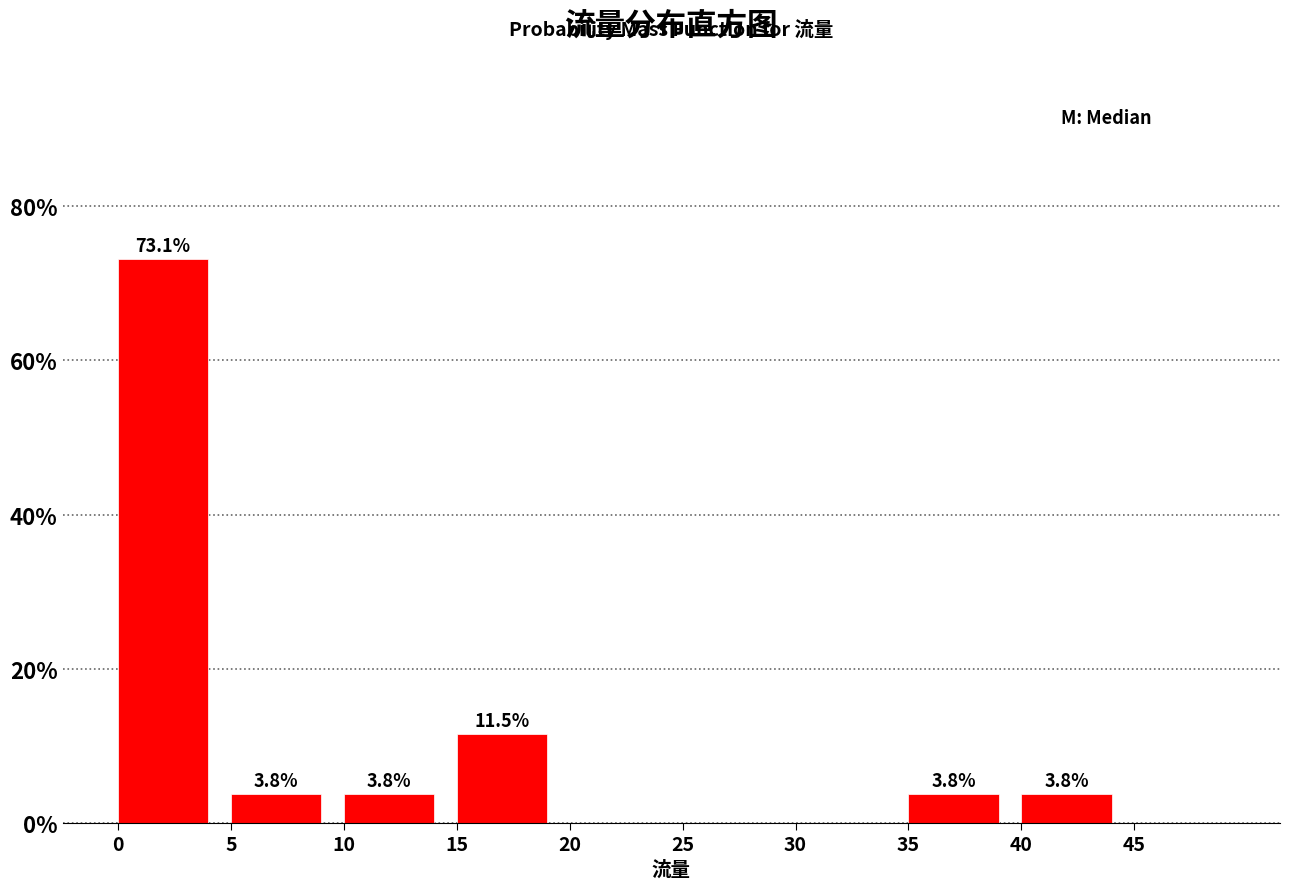

Which range on the x-axis has the tallest bar?

0 to 5